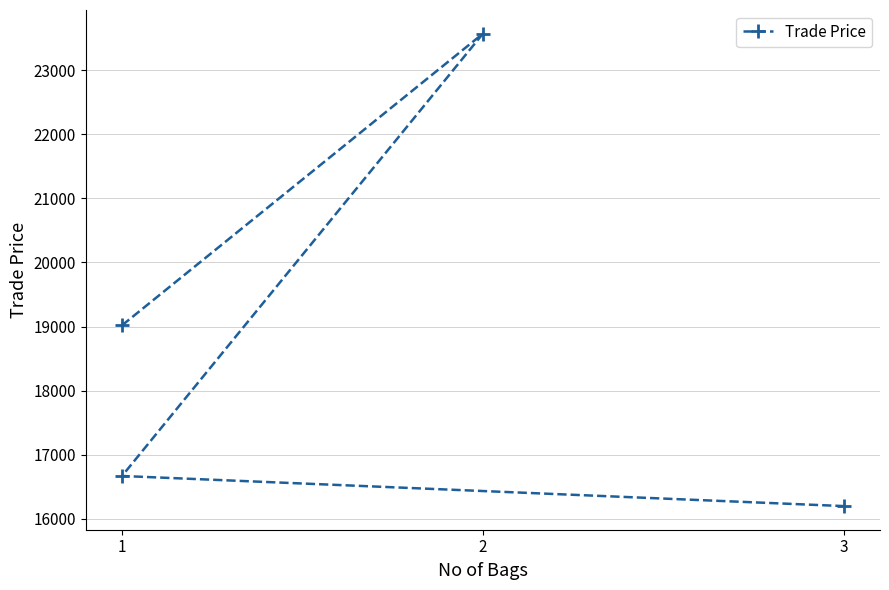

What is the difference between the maximum and minimum values?

7371